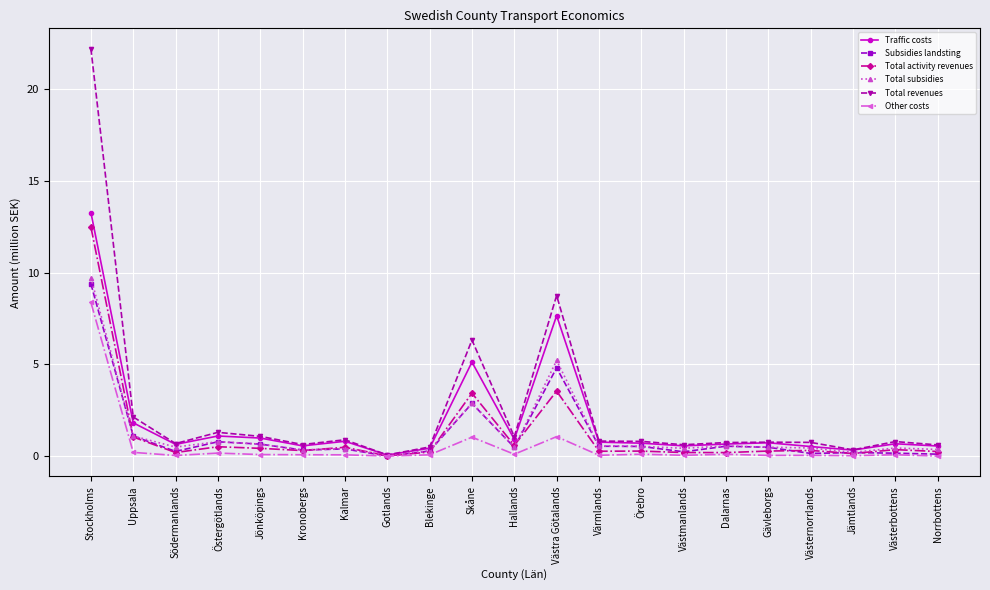

What is the highest value of the Other costs series?

8.4